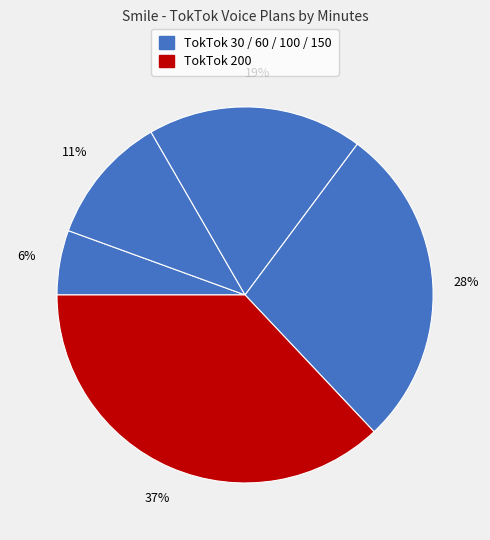

To the nearest percent, what is the average slice percentage?

20%